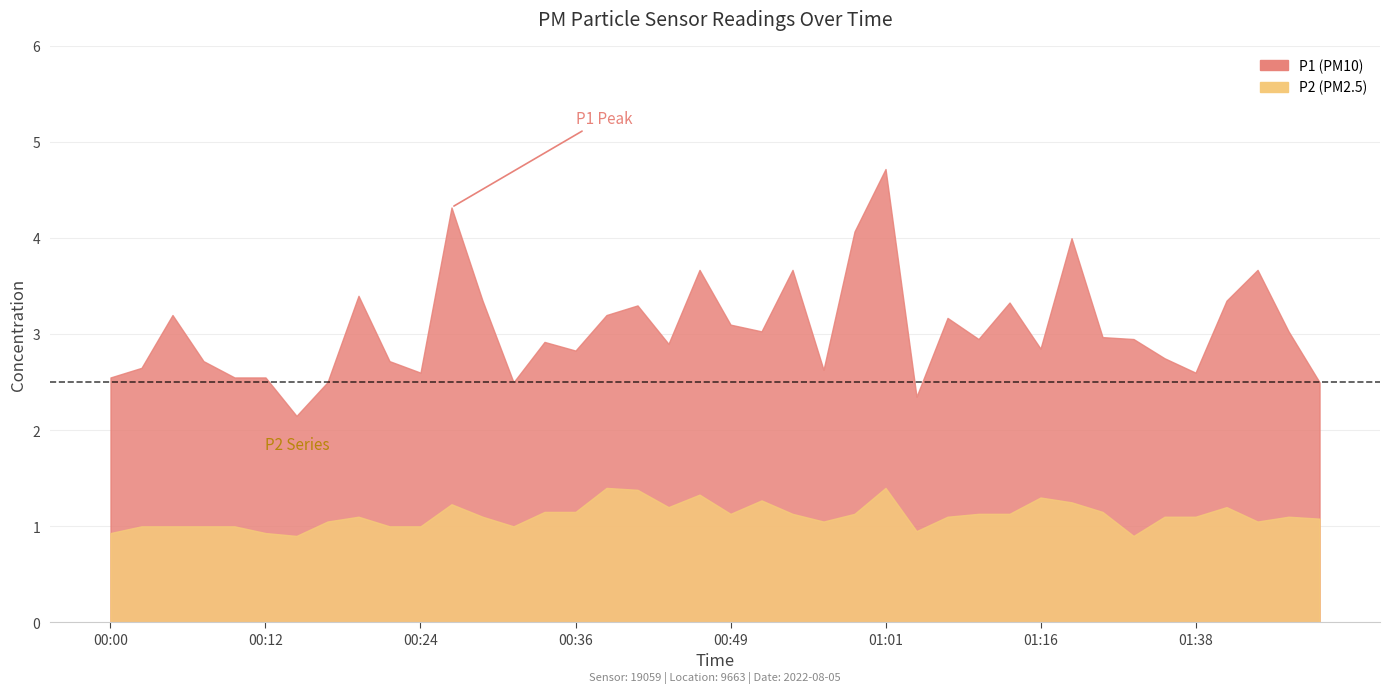

Where does the P2 series first go above 1?

00:17